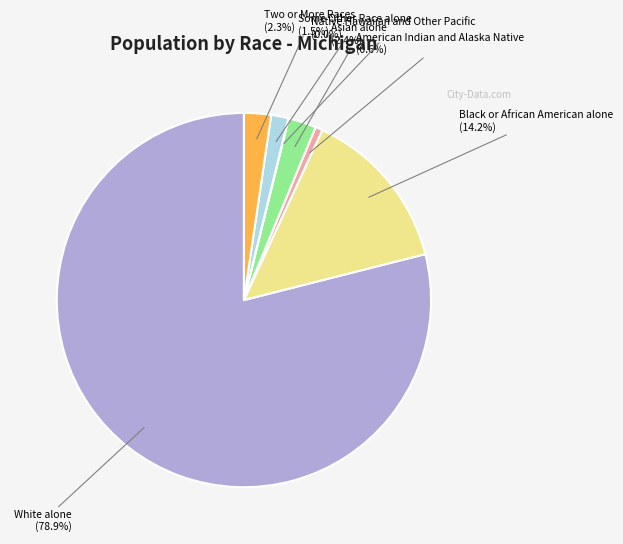

Is there any slice that represents more than half of the pie?

Yes